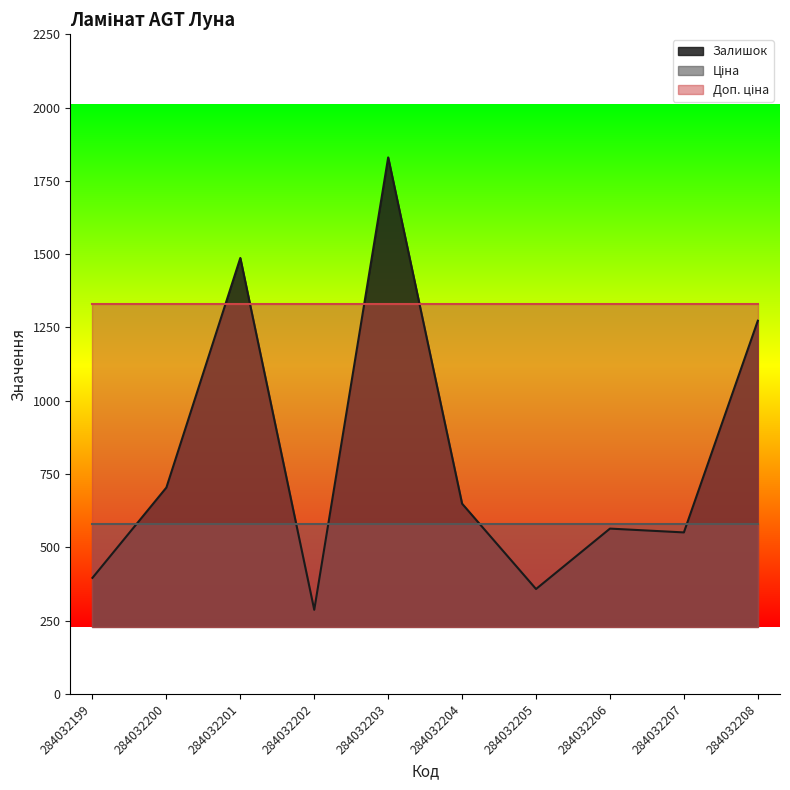

Reading right to left, what are all the values shown in this chart?

Залишок: 1273.0	551.0	564.0	358.0	649.0	1830.0	287.0	1487.0	704.0	396.0
Ціна: 580.4	580.4	580.4	580.4	580.4	580.4	580.4	580.4	580.4	580.4
Доп. ціна: 1330.3	1330.3	1330.3	1330.3	1330.3	1330.3	1330.3	1330.3	1330.3	1330.3